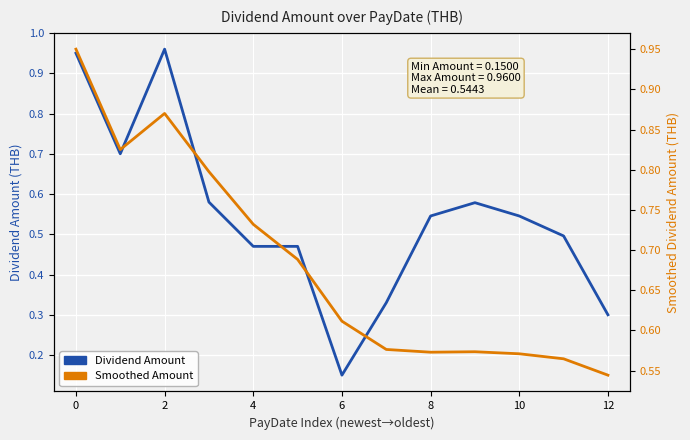

How many Smoothed Amount values are between 0 and 1?

13